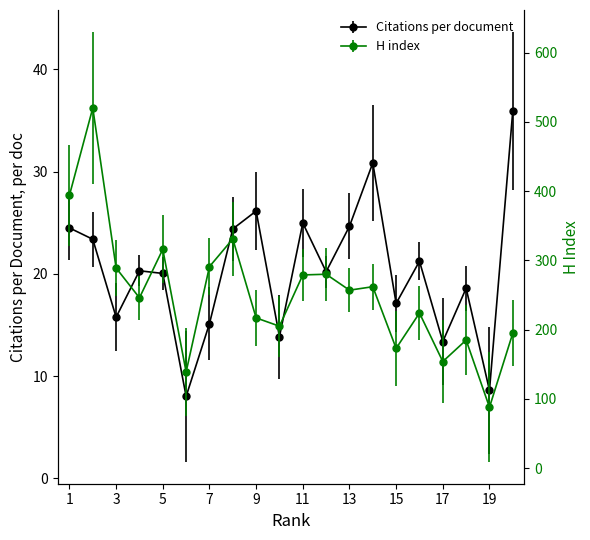

What is the difference between the maximum and minimum values in the H index series?

432.0